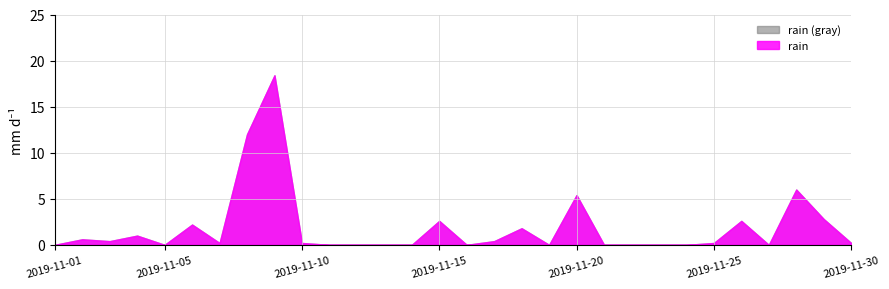

True or false: the data has more than 2 interior local peaks.

True